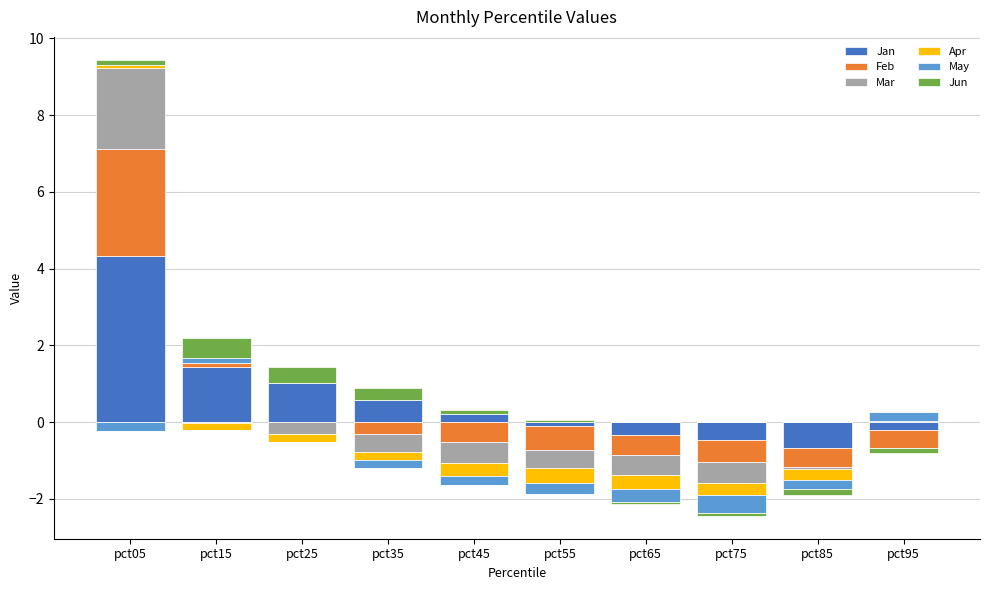

Is the value of Feb at pct05 greater than the value of Apr at pct95?

Yes